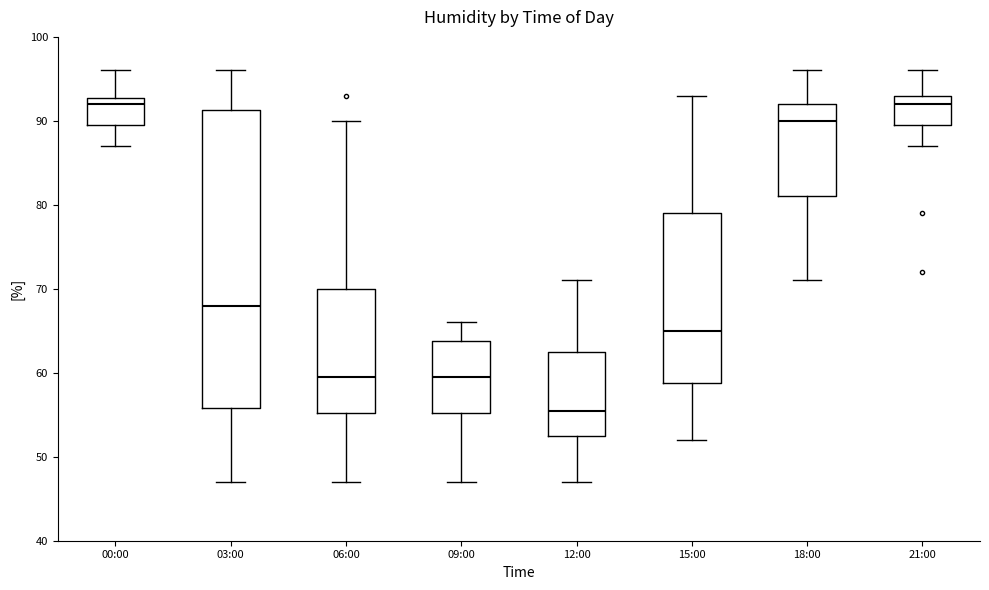

Comparing the boxes themselves (not the whiskers), which one is the tallest?

03:00